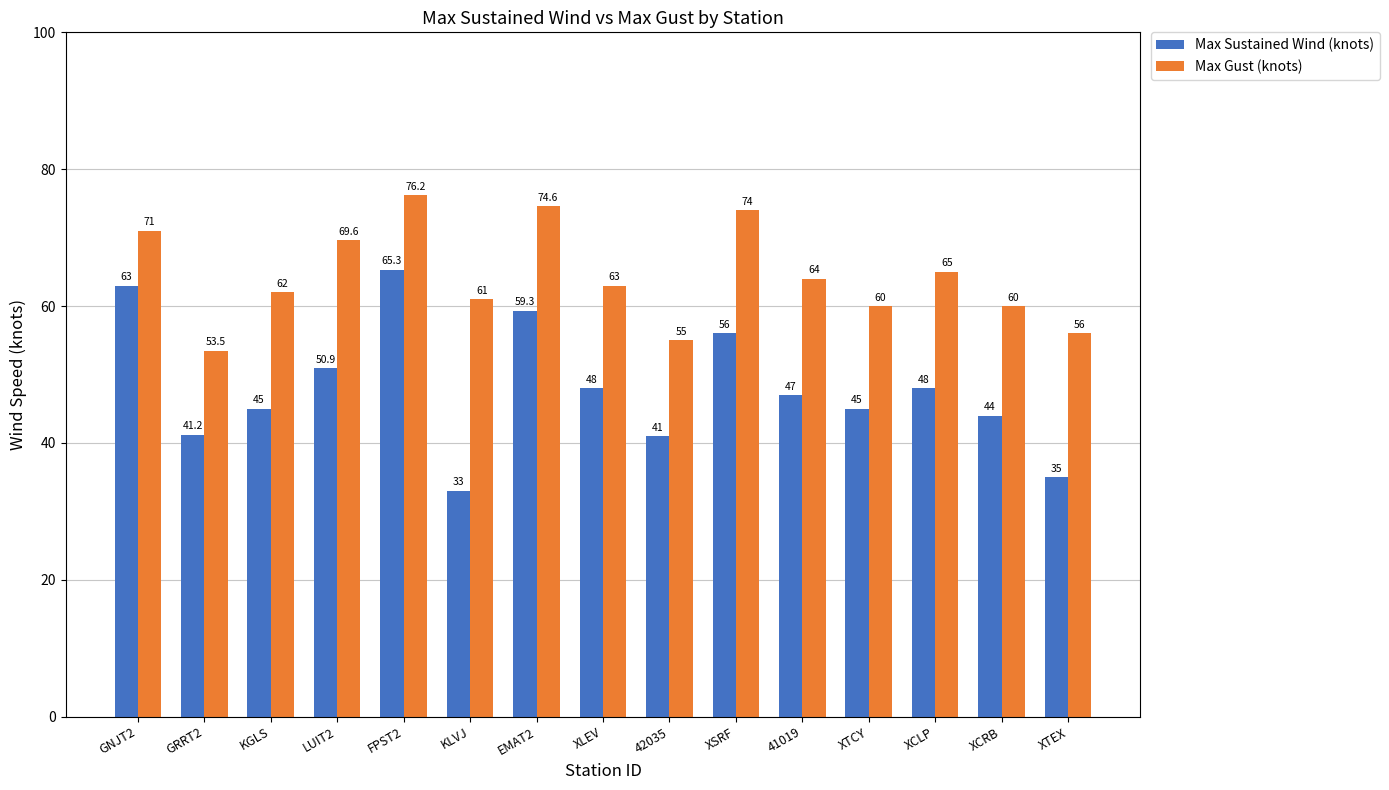

What is the approximate value of Max Sustained Wind (knots) at 42035?

41.0